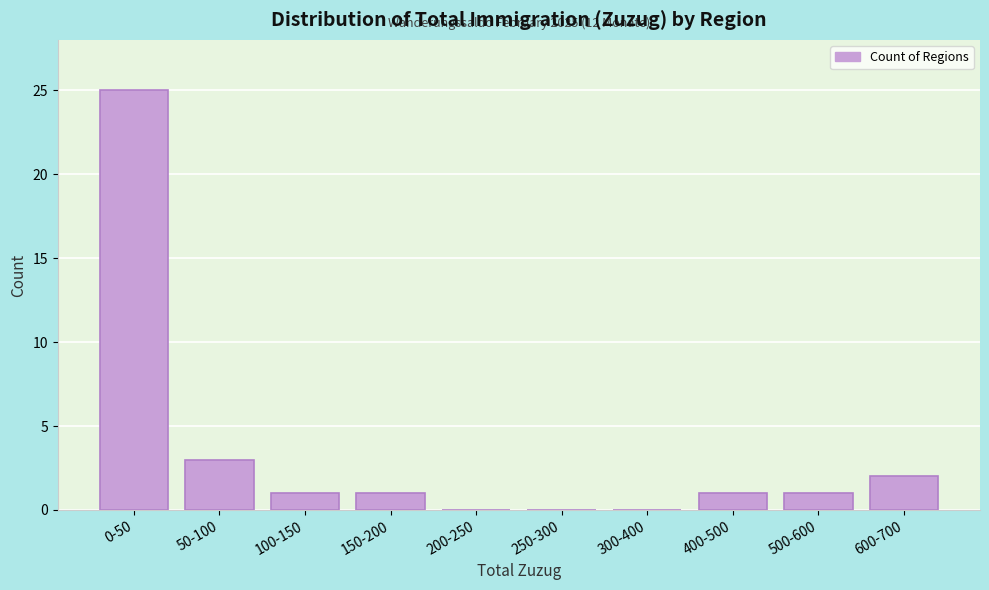

Reading right to left, list all the values displayed in this chart.

600-700=2	500-600=1	400-500=1	300-400=0	250-300=0	200-250=0	150-200=1	100-150=1	50-100=3	0-50=25